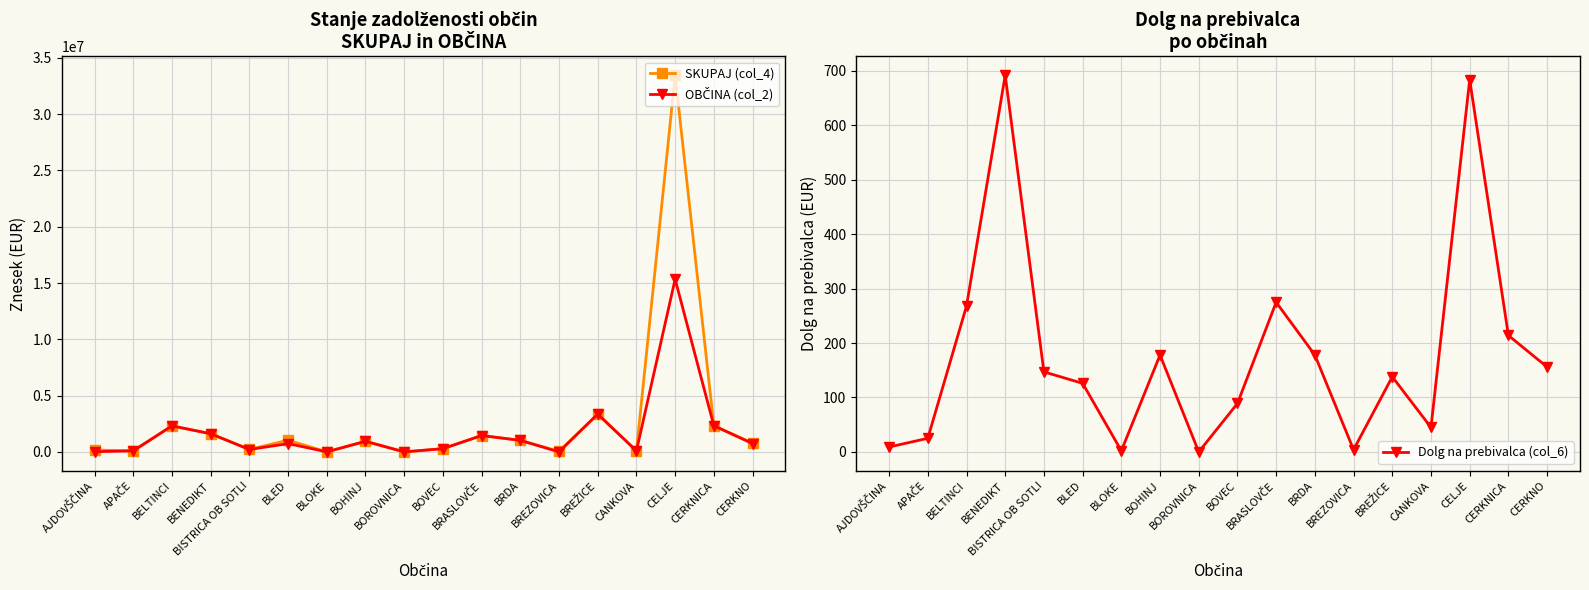

Which has a higher value, AJDOVŠČINA or APAČE?

AJDOVŠČINA